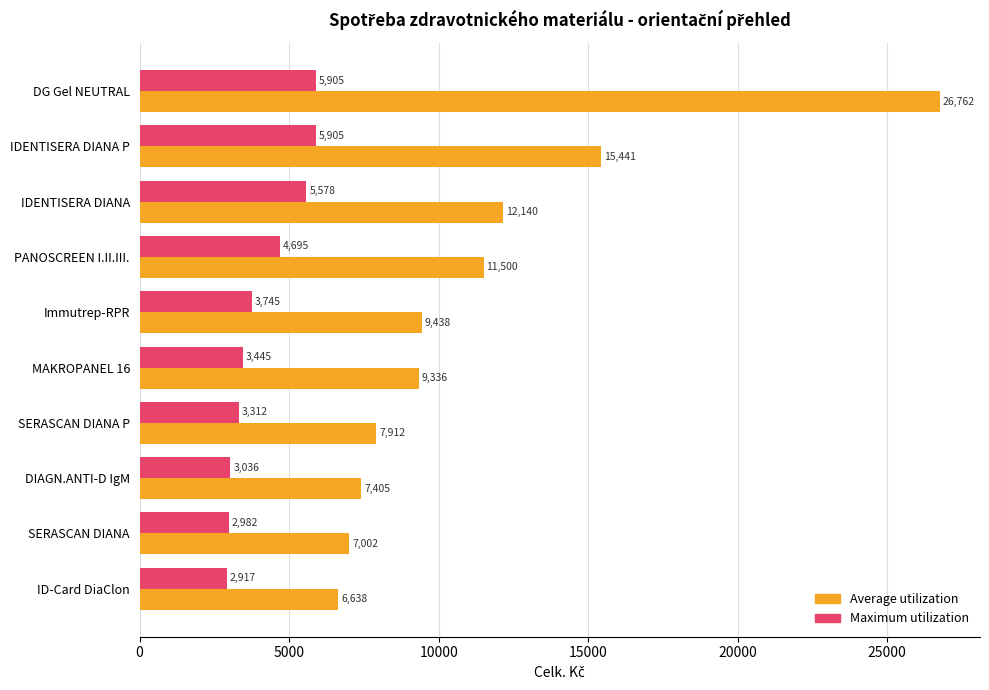

What is the maximum value for Average utilization?

26762.0